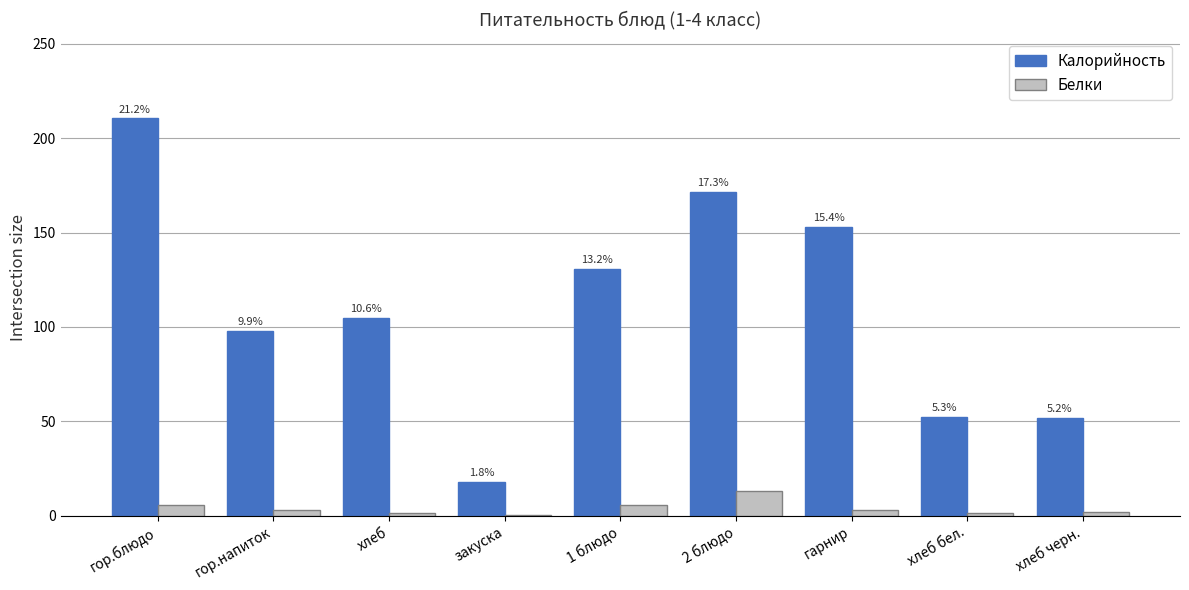

The Белки series shows 3.8 at 2 блюдо. True or false?

False